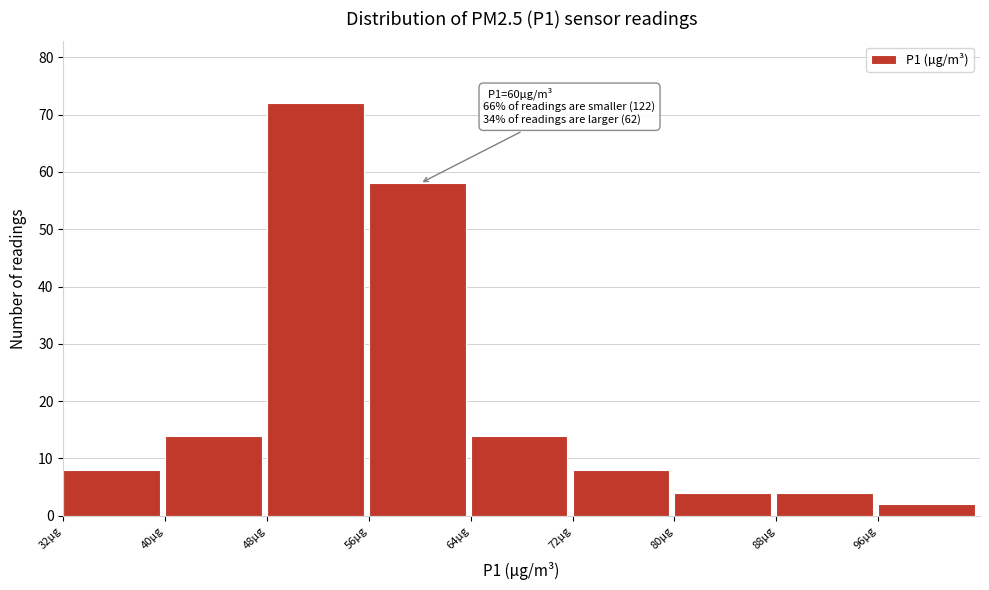

Which range on the x-axis has the tallest bar?

48 to 56